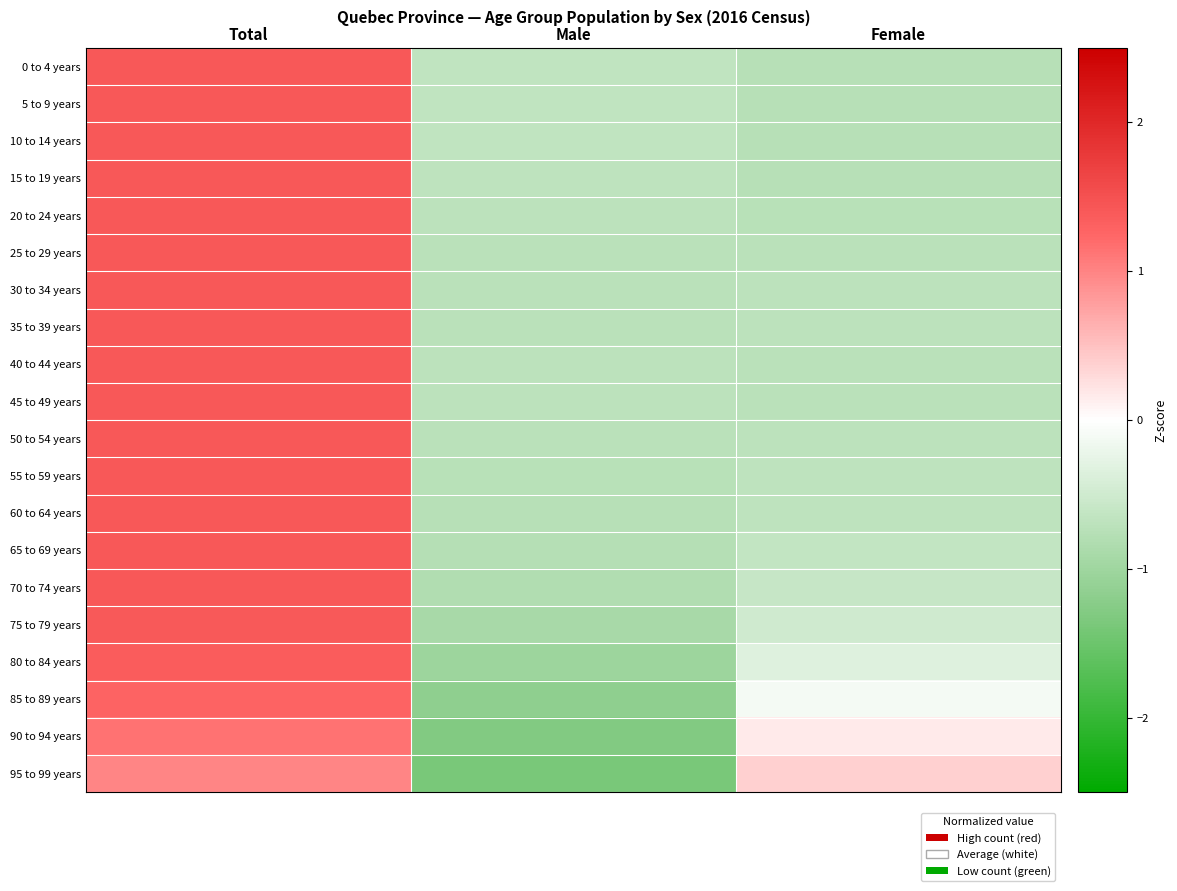

At Total, list the series in order from smallest to largest.

95 to 99 years, 90 to 94 years, 85 to 89 years, 80 to 84 years, 75 to 79 years, 70 to 74 years, 65 to 69 years, 0 to 4 years, 5 to 9 years, 10 to 14 years, 15 to 19 years, 60 to 64 years, 55 to 59 years, 20 to 24 years, 30 to 34 years, 40 to 44 years, 45 to 49 years, 35 to 39 years, 50 to 54 years, 25 to 29 years